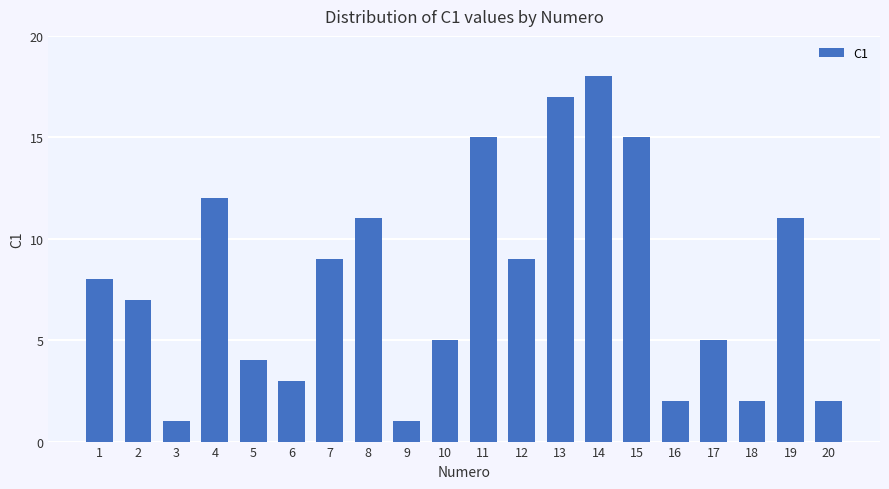

What is the average value?

8